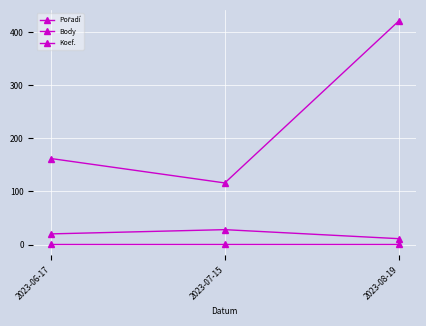

The Pořadí series shows 18 at 2023-07-15. True or false?

False